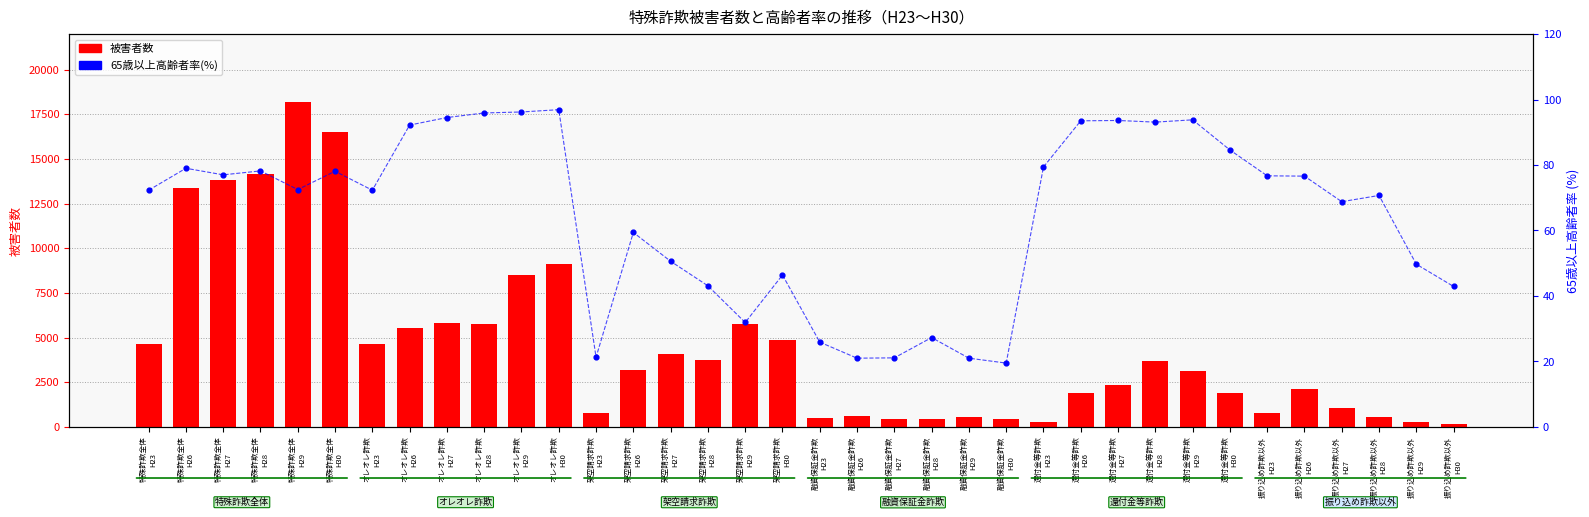

What is the total value across all series at 振り込め詐欺以外
H29?

385.4